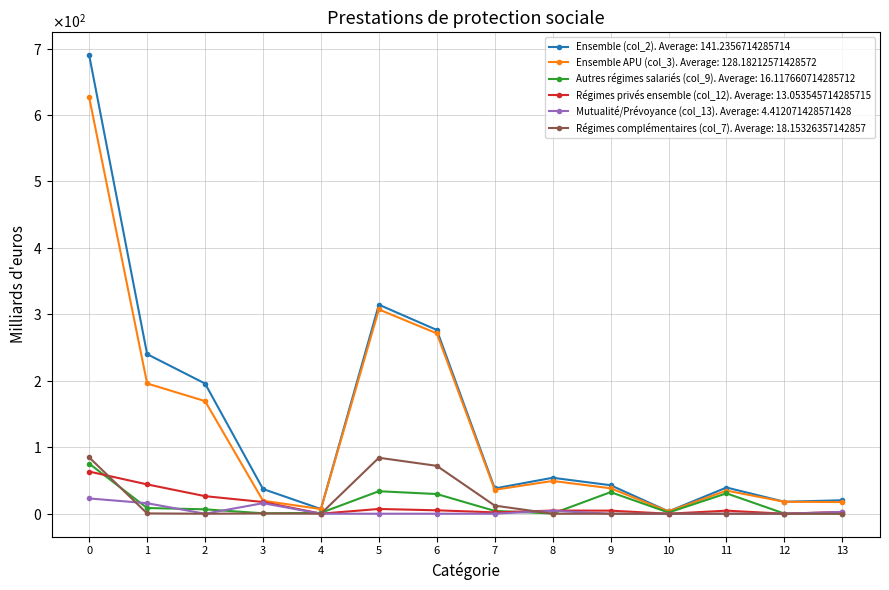

Is this an area chart (filled region under the line)?

No